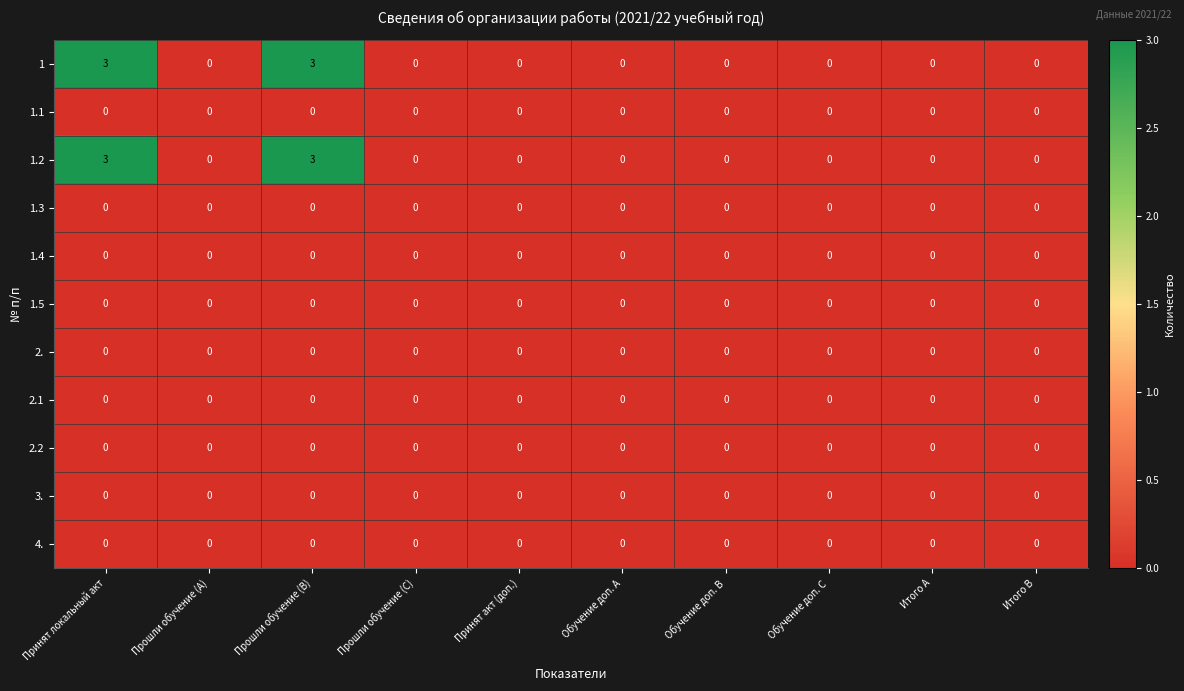

The 2. series shows 0 at Прошли обучение (B). True or false?

True